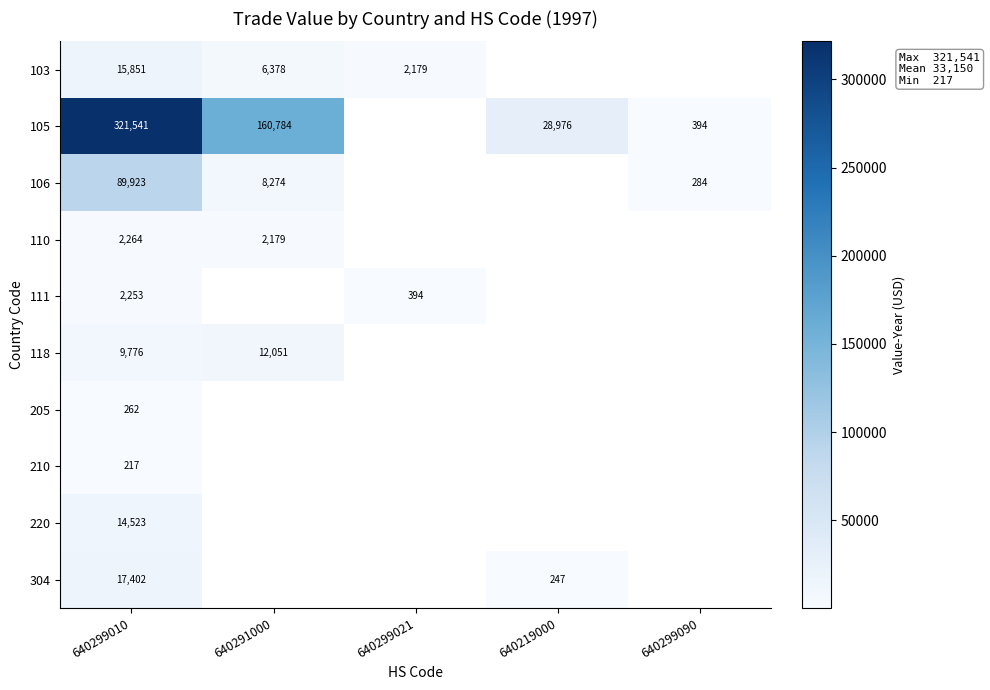

Is it true that 304 equals 169 at 640219000?

False